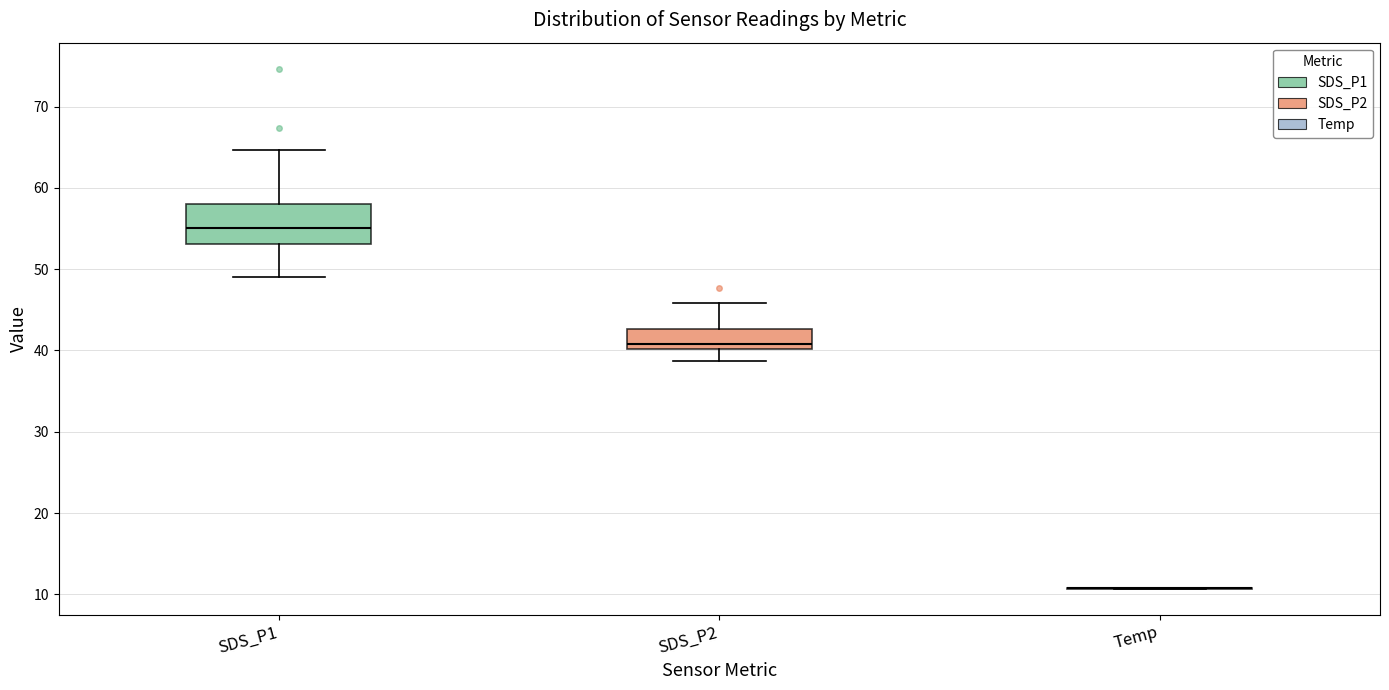

Where does the upper whisker of the box for SDS_P2 end on the y-axis? The values are not printed on the chart, so give them approximately, as read against the axis.

46